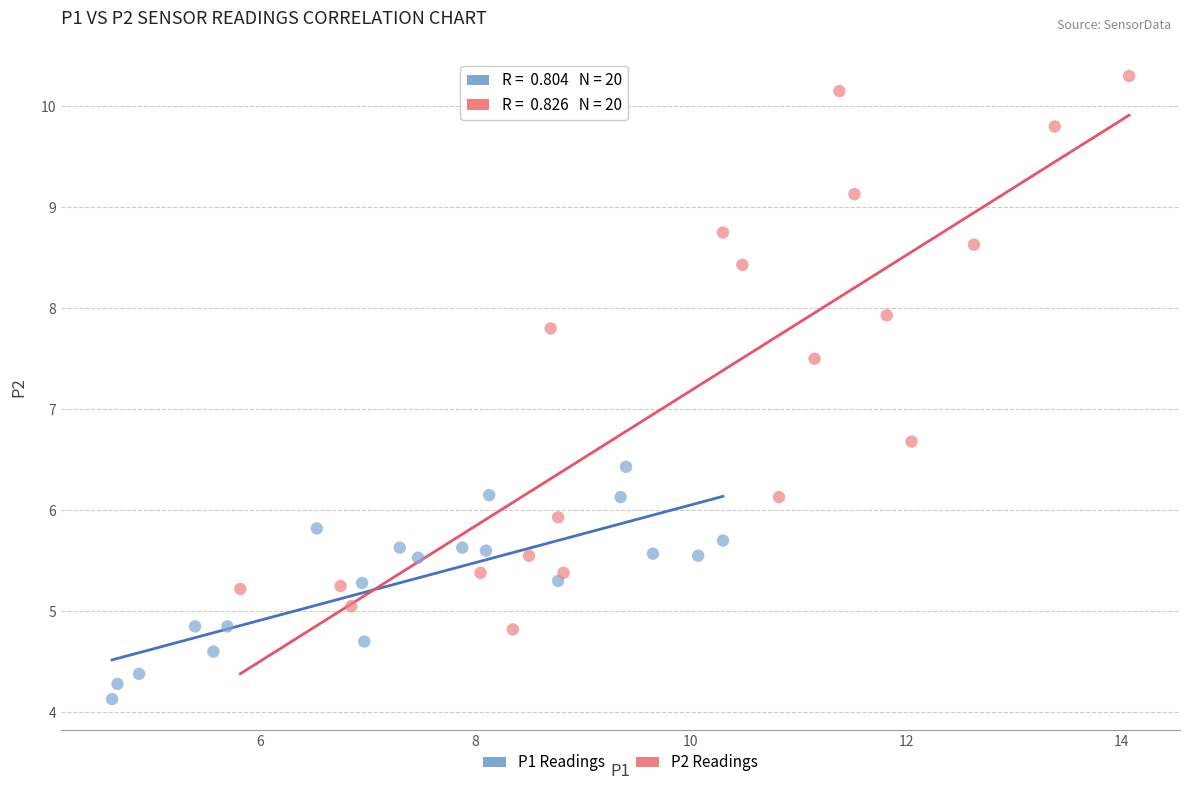

Which series contains the highest Y value?

P2 Readings